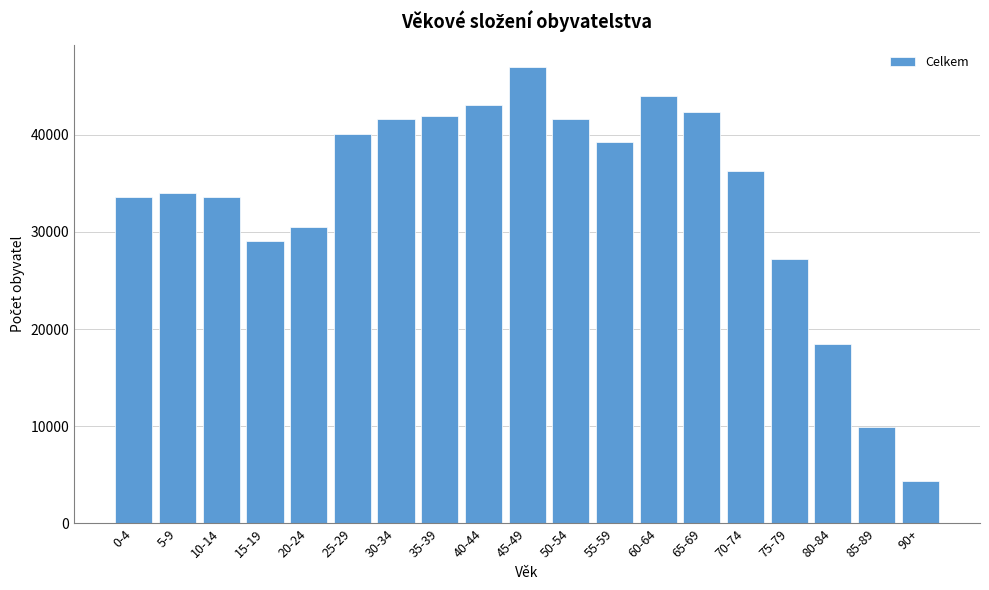

What is the difference between the second highest and minimum values?

39634